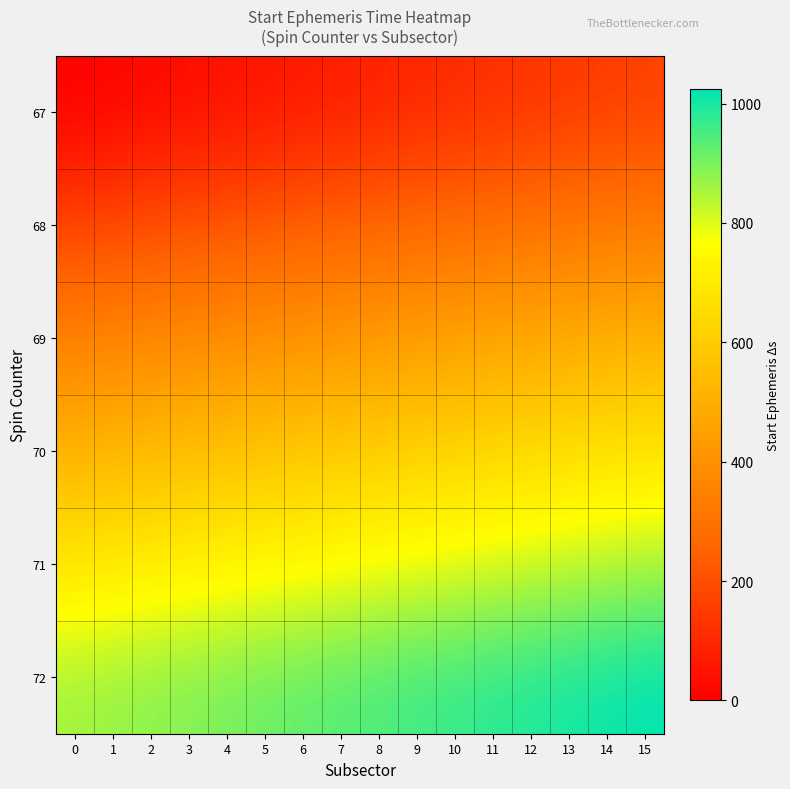

What is the maximum value shown in the chart?

1024.2